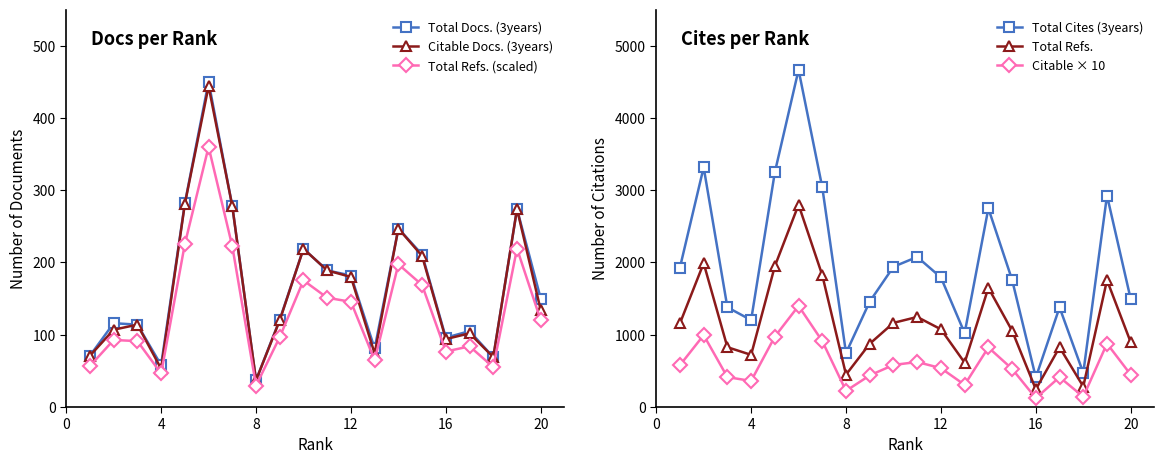

What is the minimum value for Citable Docs. (3years)?

37.0